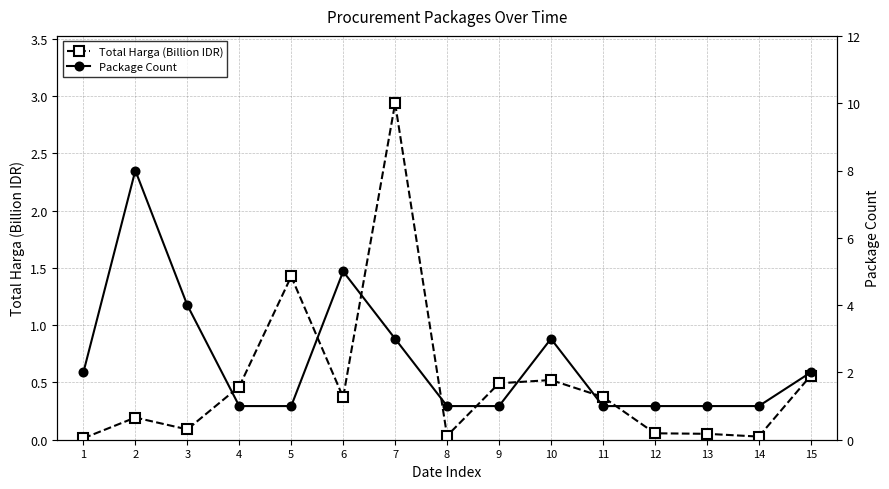

What is the sum of all Total Harga (Billion IDR) values?

7.6